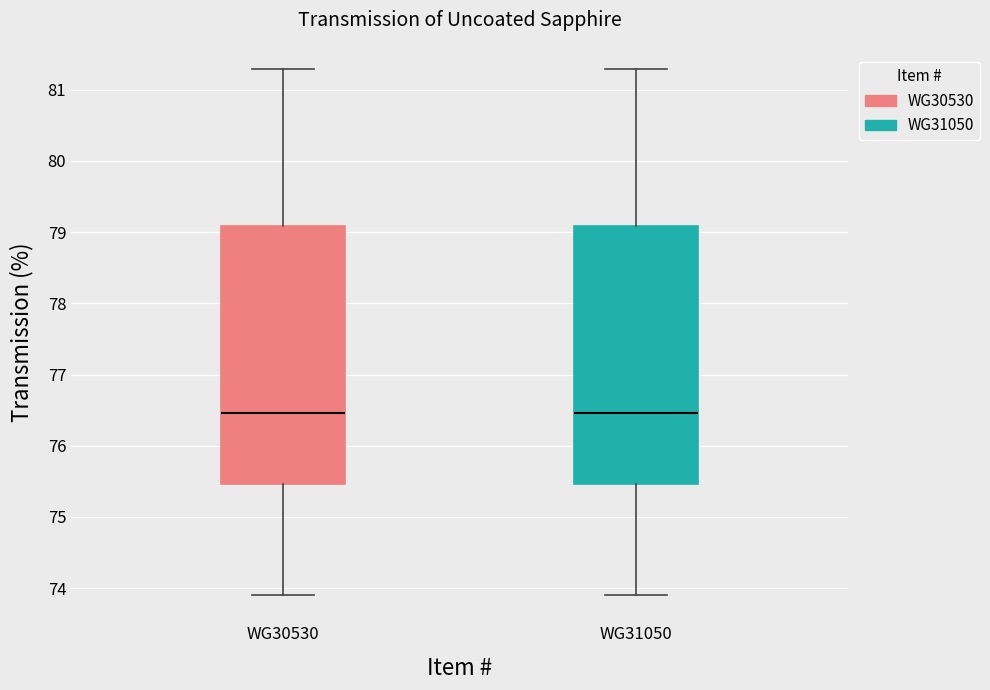

Reading left to right, transcribe this box plot: for each box, give where its median line is, the range the box spans, and where its two whiskers end, as read against the y-axis. The values are not printed on the chart, so give them approximately, as read against the axis.

WG30530: median 76.5, box 75.5 to 79.1, whiskers 73.9 to 81.3
WG31050: median 76.5, box 75.5 to 79.1, whiskers 73.9 to 81.3